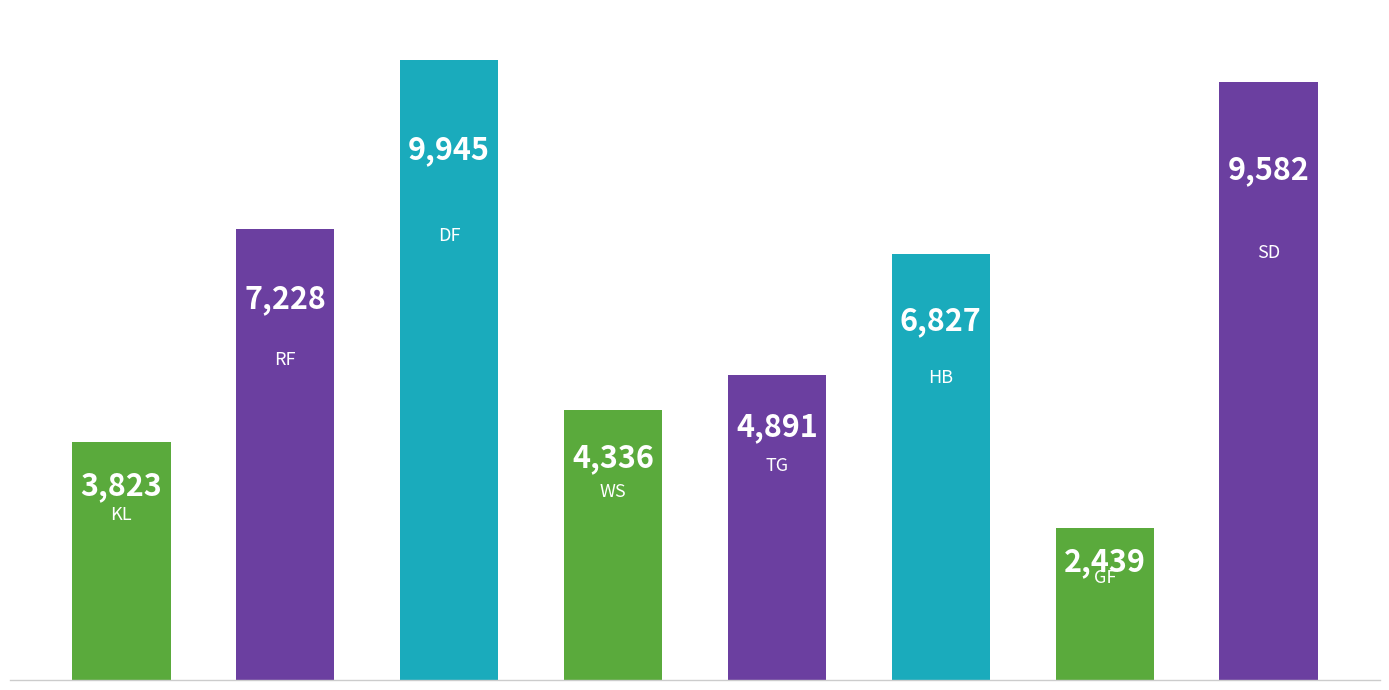

How many data points does each series have?

8